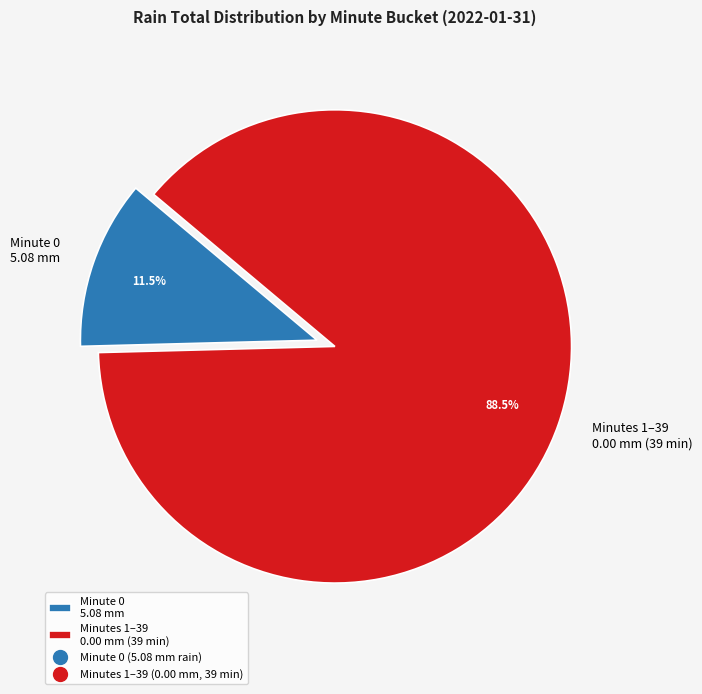

Which category has the smallest portion of the pie?

Minute 0 5.08 mm